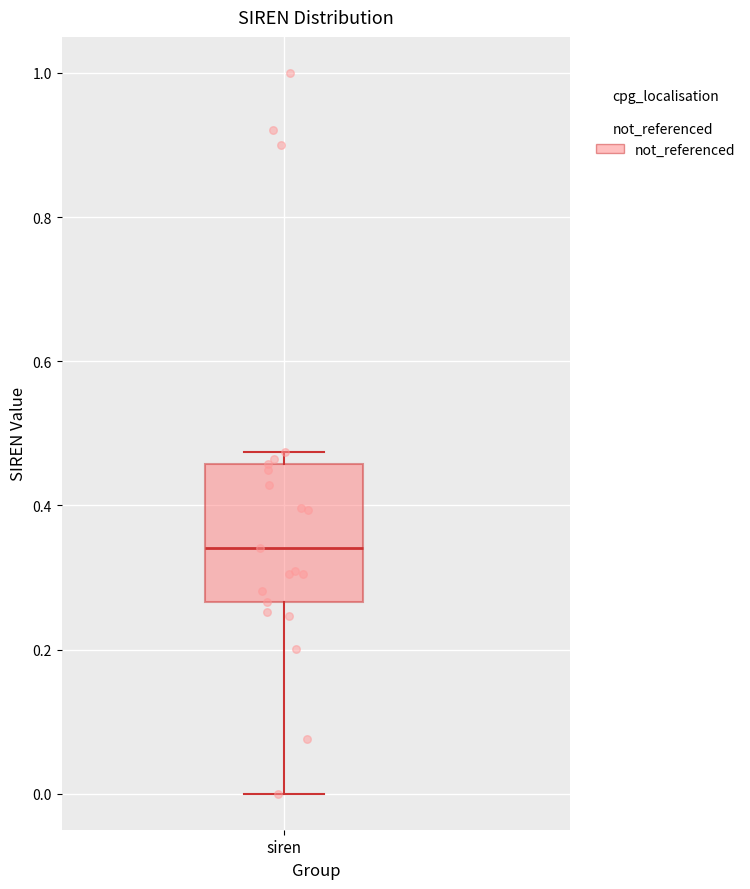

Transcribe this box plot: give where the median line is, the range the box spans, and where the two whiskers end, as read against the y-axis. The values are not printed on the chart, so give them approximately, as read against the axis.

median 0.34, box 0.26 to 0.46, whiskers 0.00 to 0.48